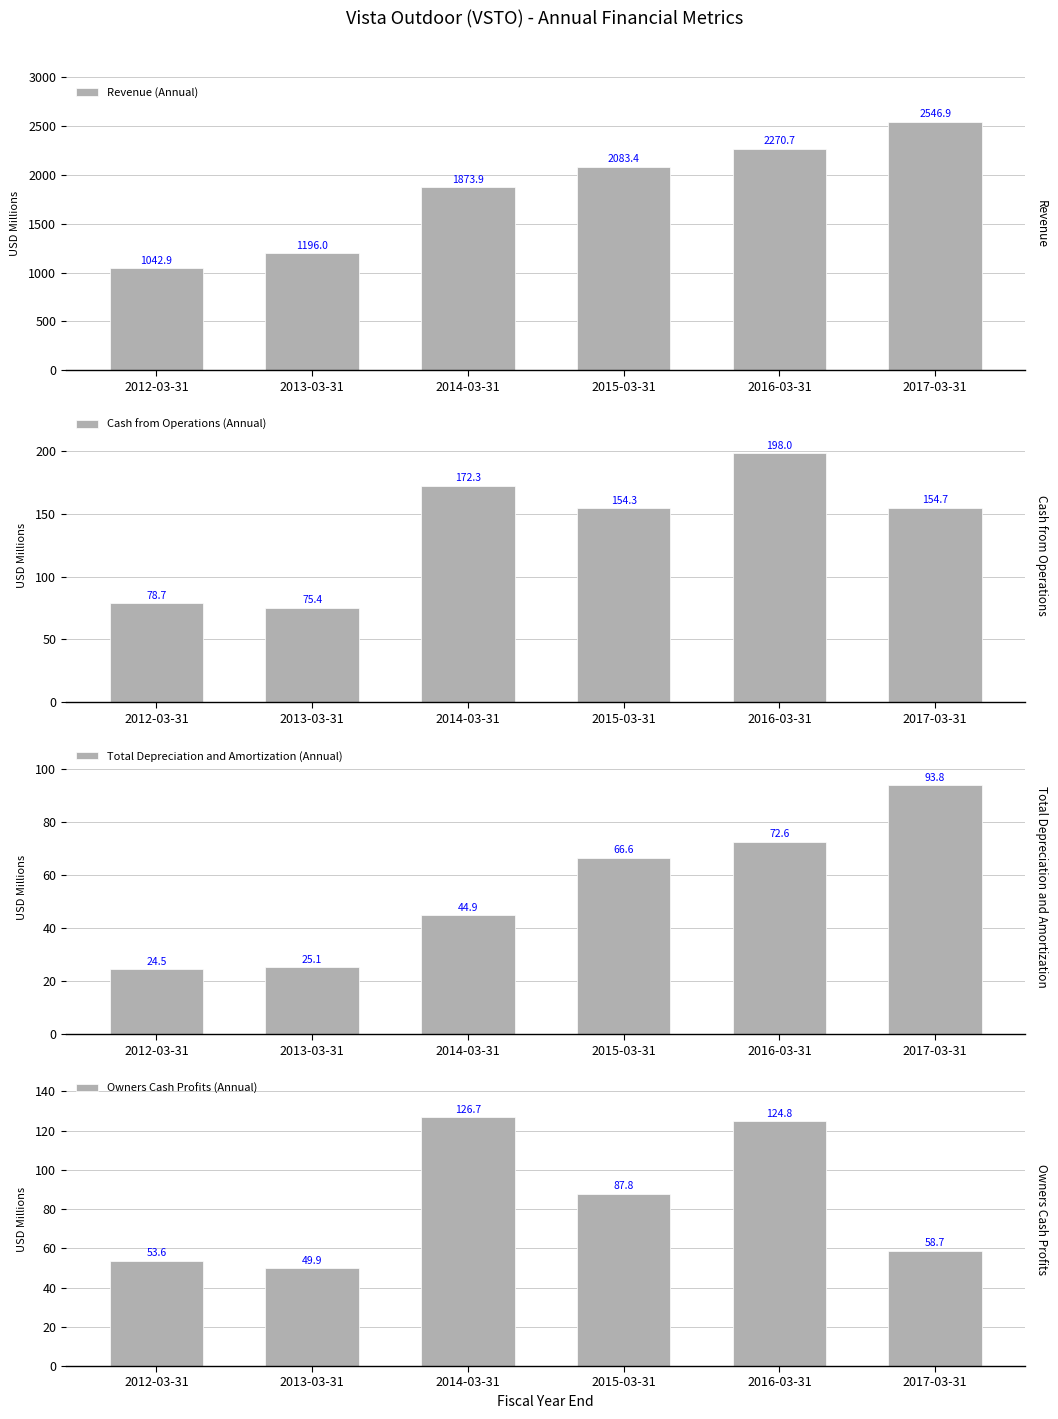

What value does the Owners Cash Profits (Annual) series have at 2012-03-31?

53.6